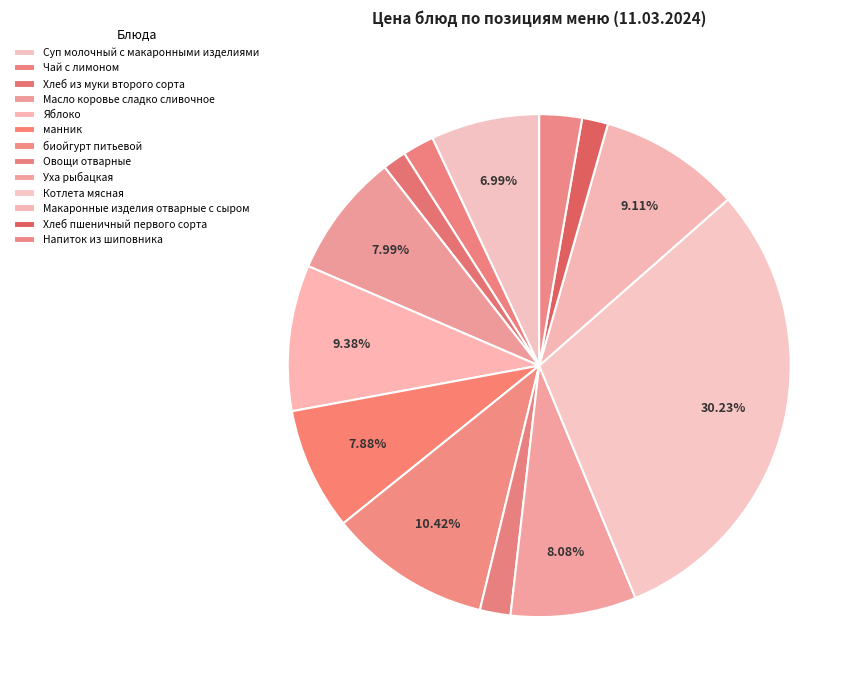

Which category has the smallest portion of the pie?

Хлеб из муки второго сорта